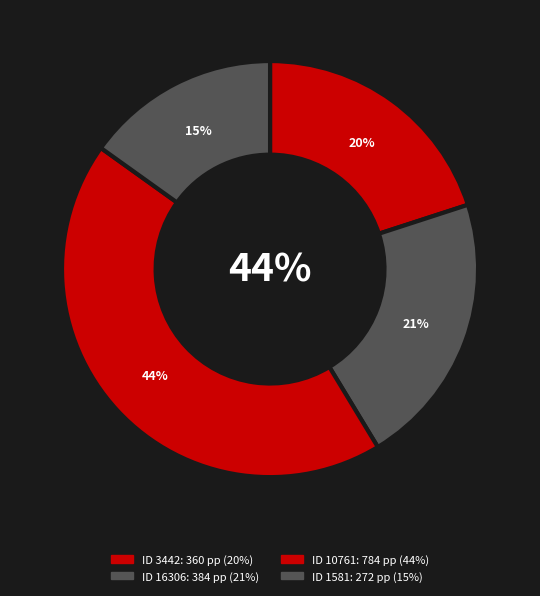

Between 1581 and 10761, which is larger?

10761